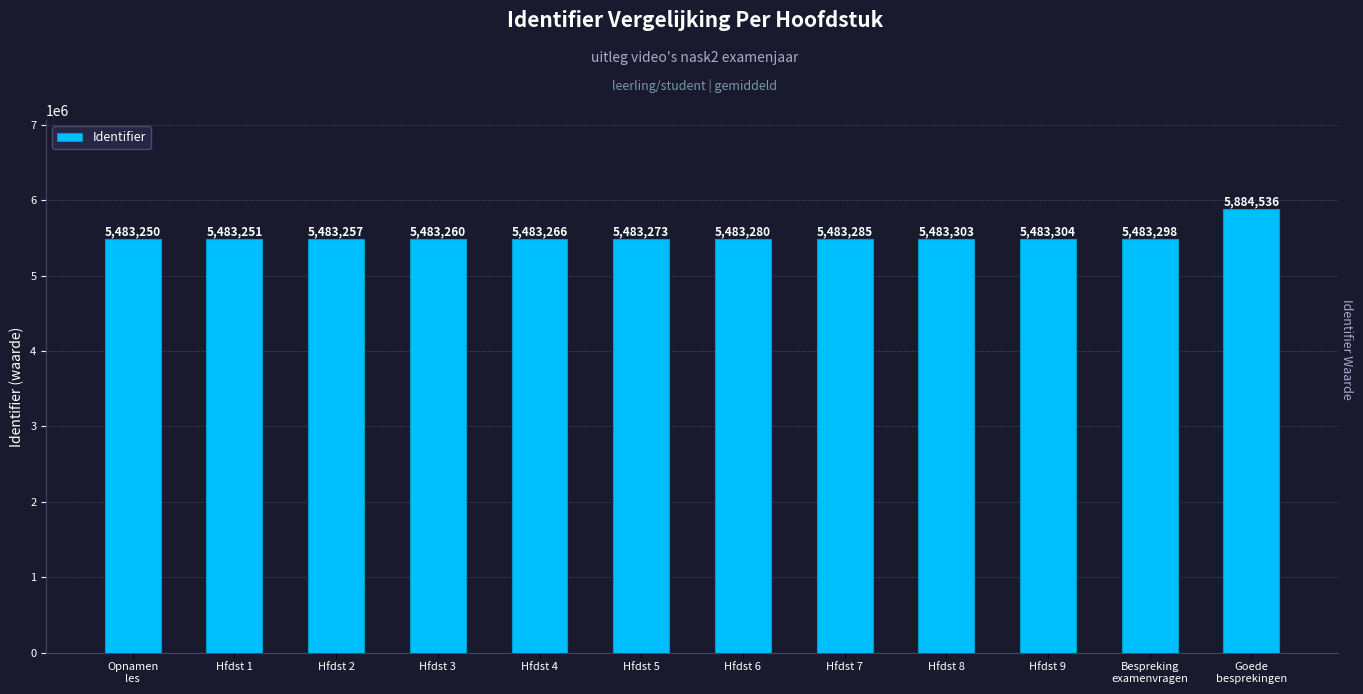

What is the difference between the second highest and minimum values?

54